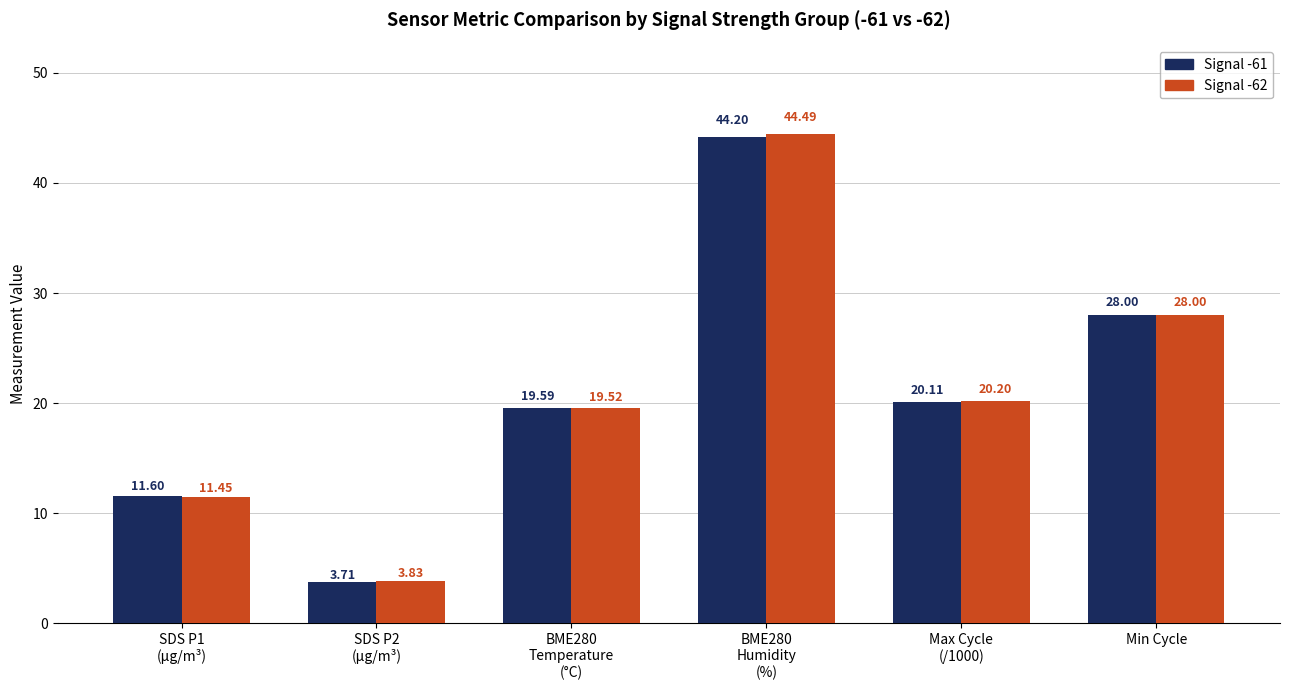

Rank the series at SDS P1
(µg/m³) from lowest to highest value.

Signal -62, Signal -61